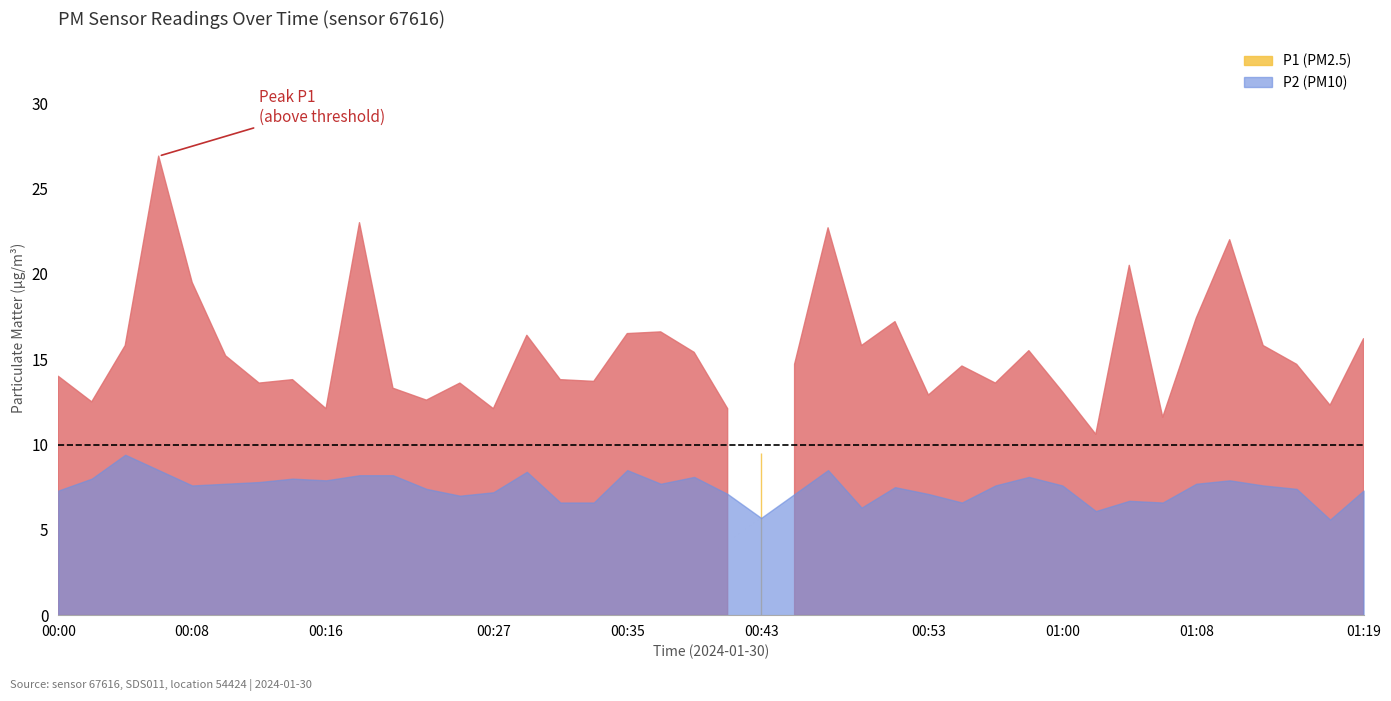

True or false: P2 and P1 intersect in this chart.

False